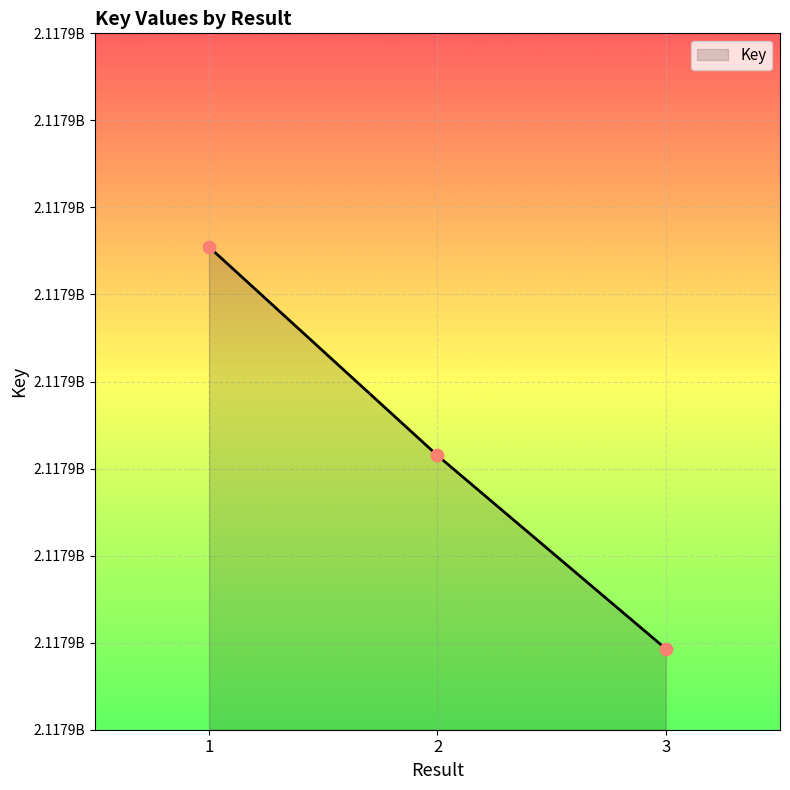

Which has a higher value, 1 or 2?

1